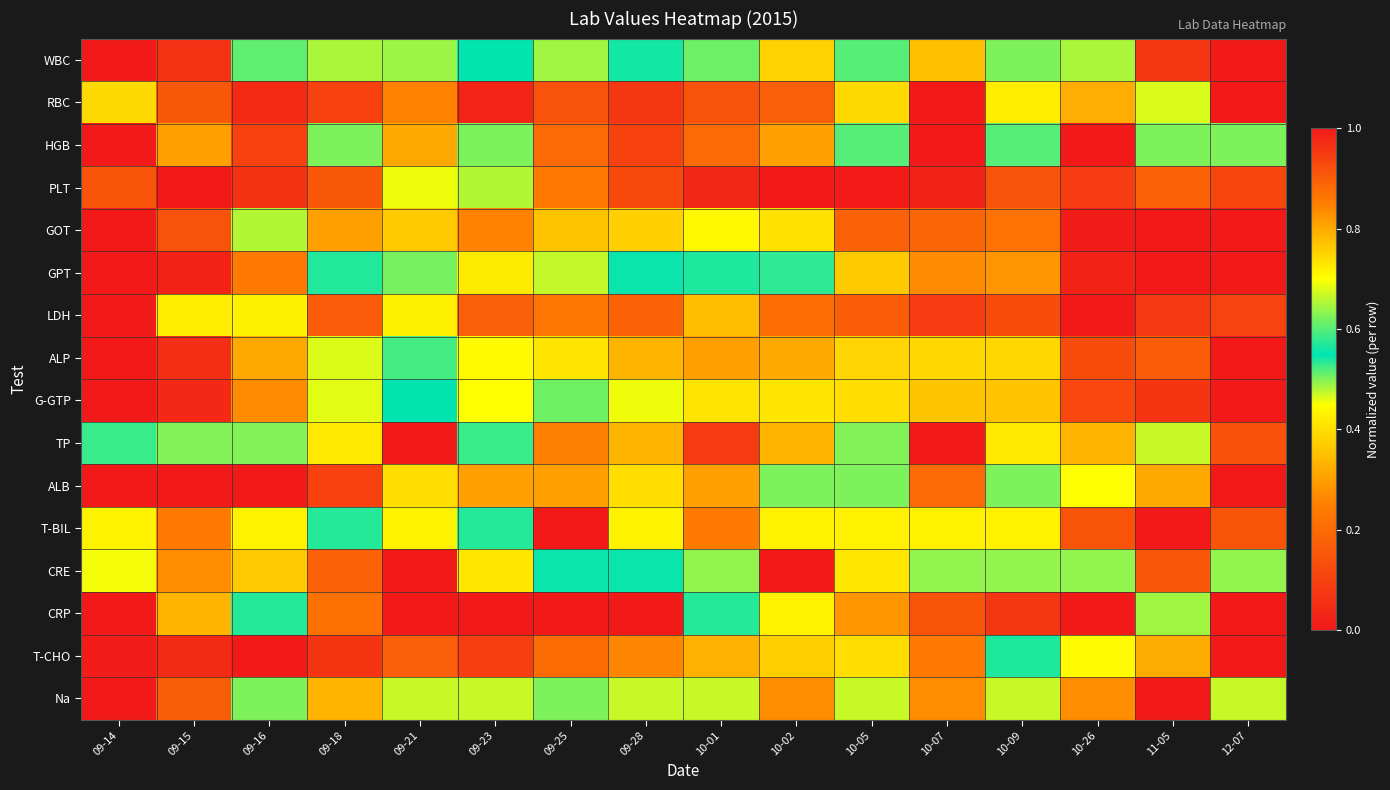

Which has a higher value, 10-26 or 09-21?

09-21